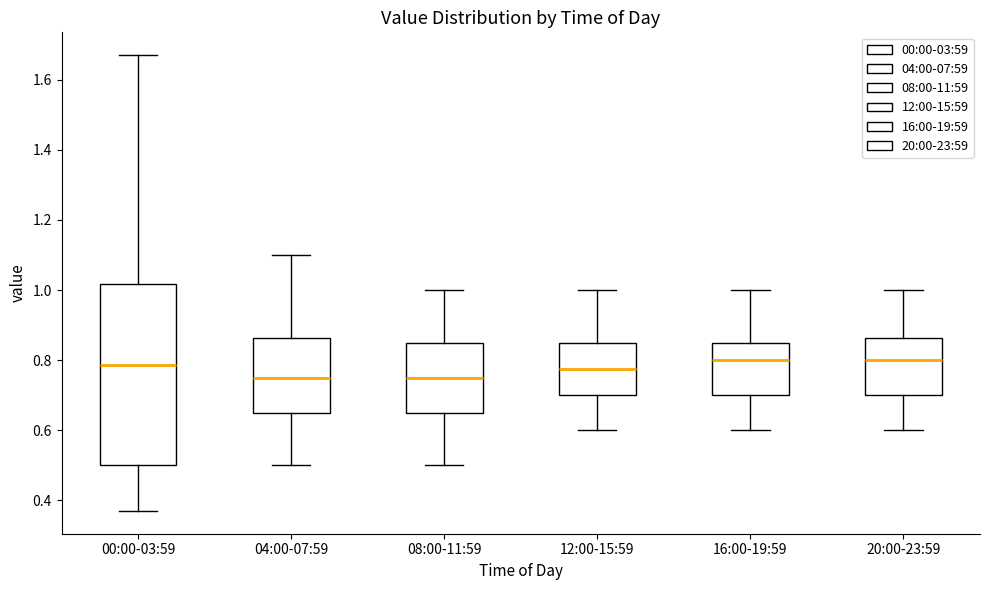

Reading left to right, transcribe this box plot: for each box, give where its median line is, the range the box spans, and where its two whiskers end, as read against the y-axis. The values are not printed on the chart, so give them approximately, as read against the axis.

00:00-03:59: median 0.78, box 0.50 to 1.02, whiskers 0.38 to 1.68
04:00-07:59: median 0.76, box 0.66 to 0.86, whiskers 0.50 to 1.10
08:00-11:59: median 0.76, box 0.66 to 0.86, whiskers 0.50 to 1.00
12:00-15:59: median 0.78, box 0.70 to 0.86, whiskers 0.60 to 1.00
16:00-19:59: median 0.80, box 0.70 to 0.86, whiskers 0.60 to 1.00
20:00-23:59: median 0.80, box 0.70 to 0.86, whiskers 0.60 to 1.00